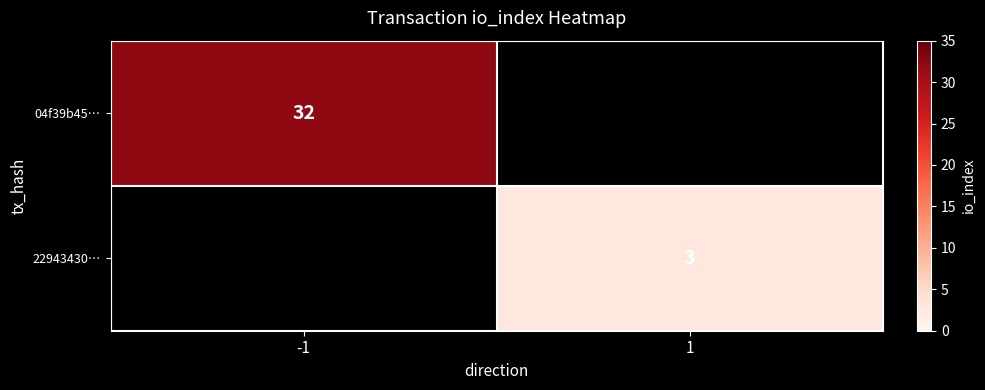

At how many categories does at least one series exceed 29?

1